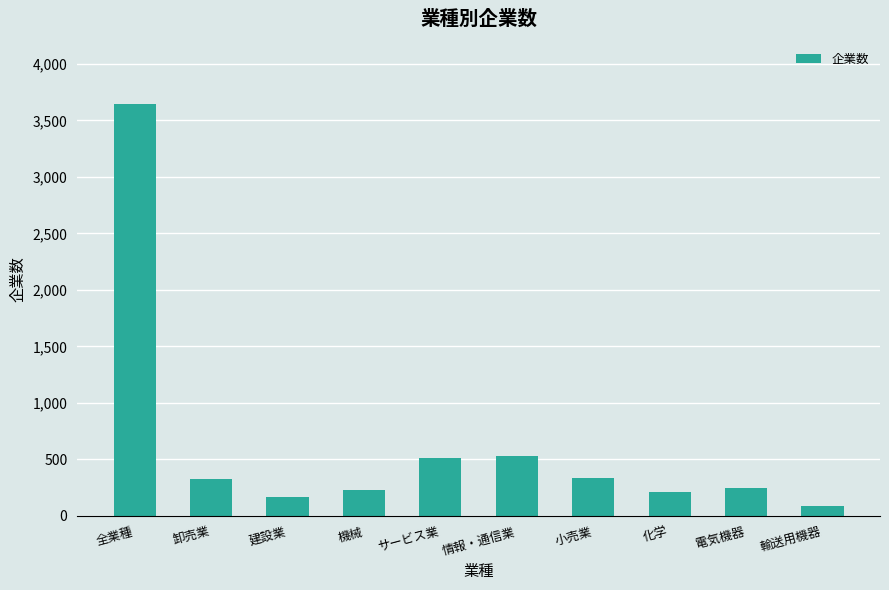

What value does the data have at 電気機器, to the nearest 10?

250